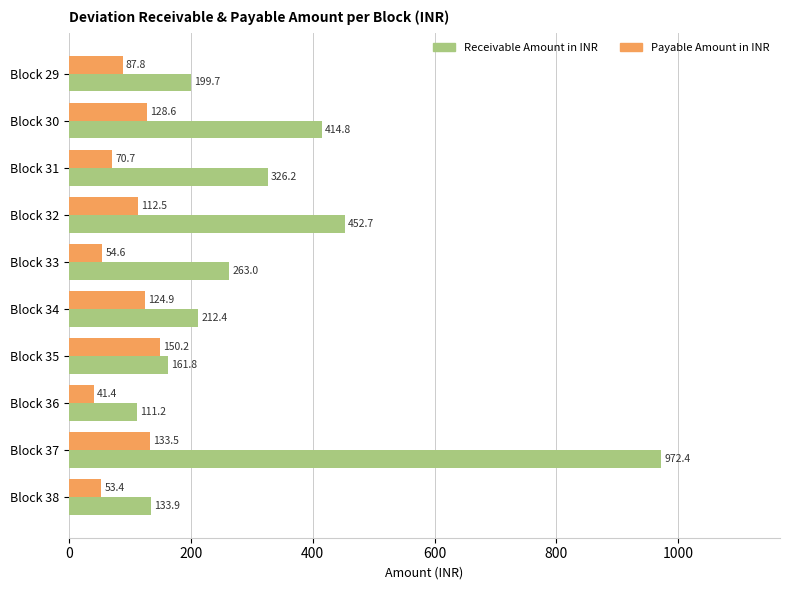

How many categories are shown in the chart?

10